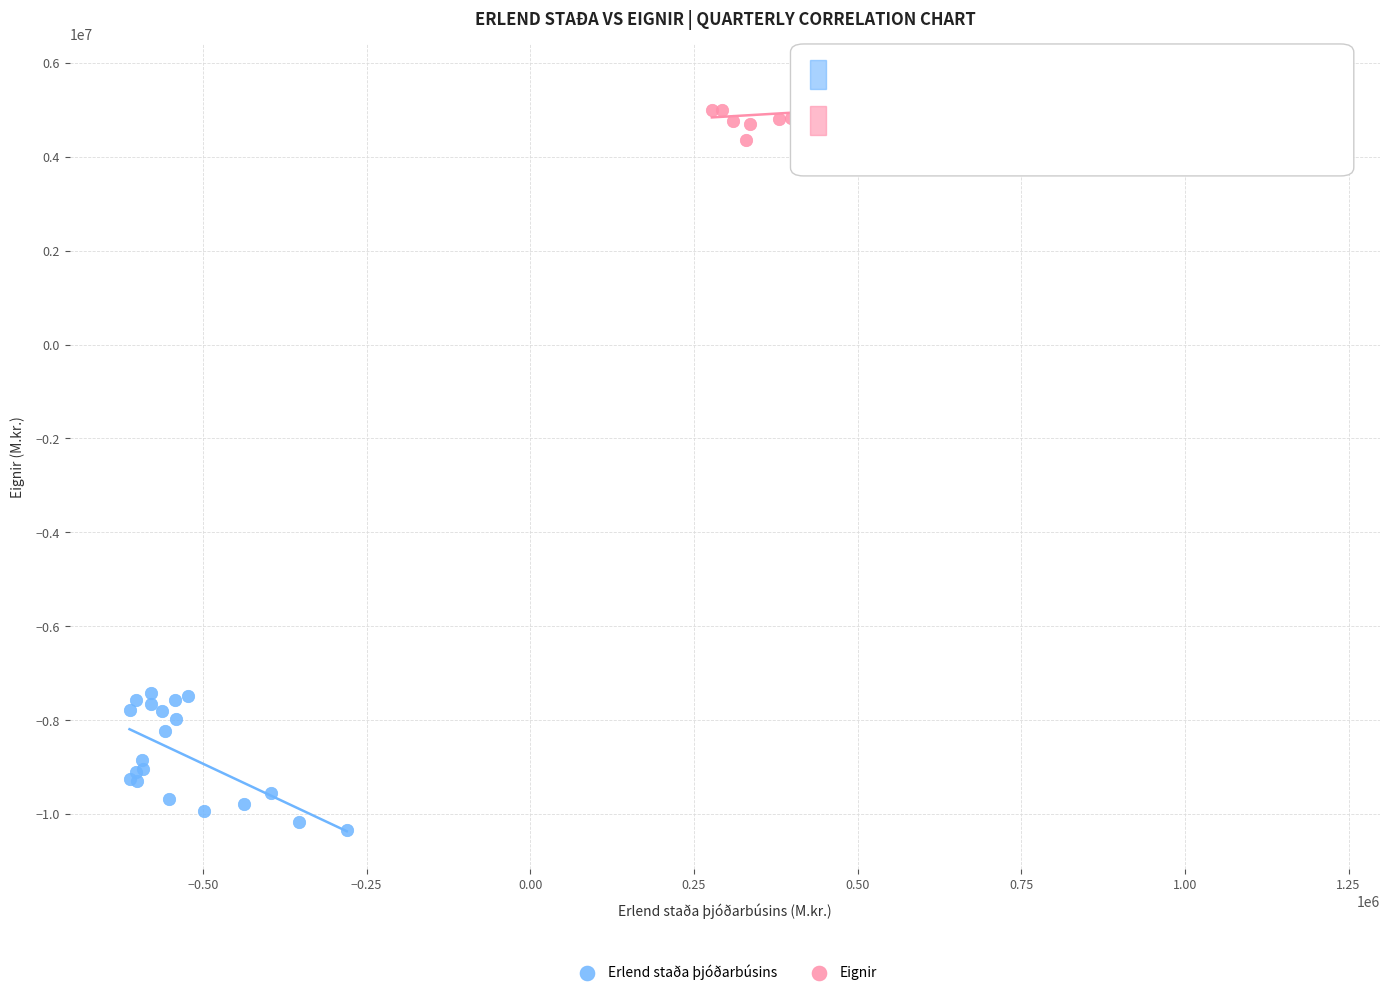

Which series has the largest Y range (max minus min)?

Erlend staða þjóðarbúsins